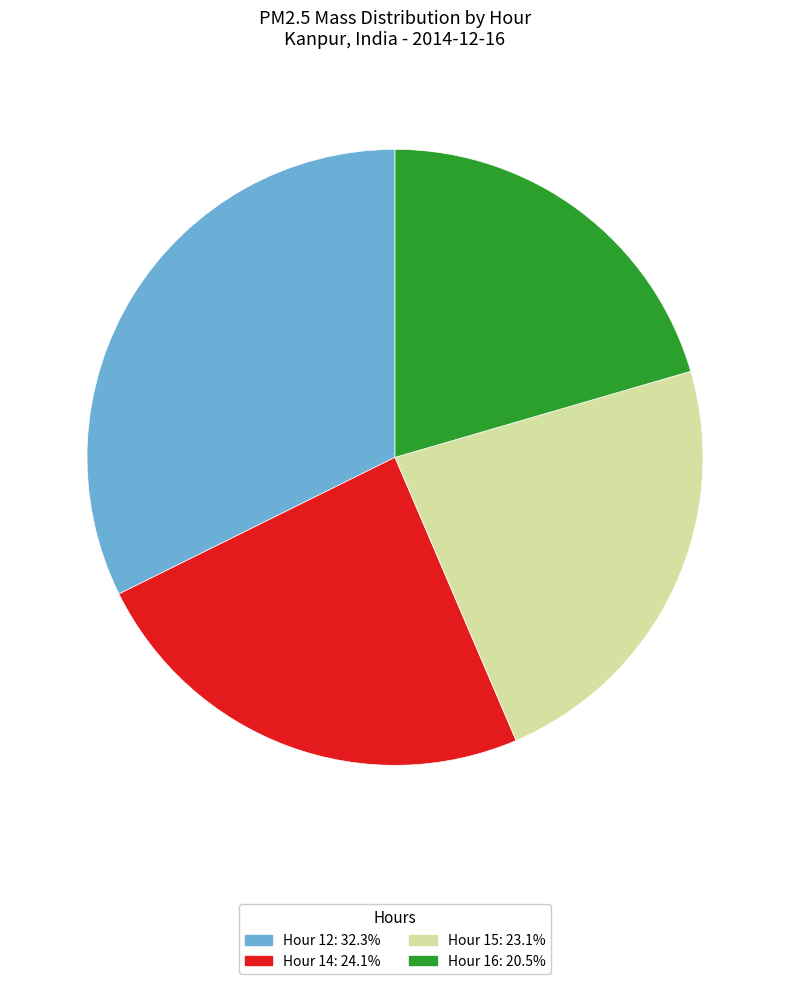

Count the number of slices in the pie.

4